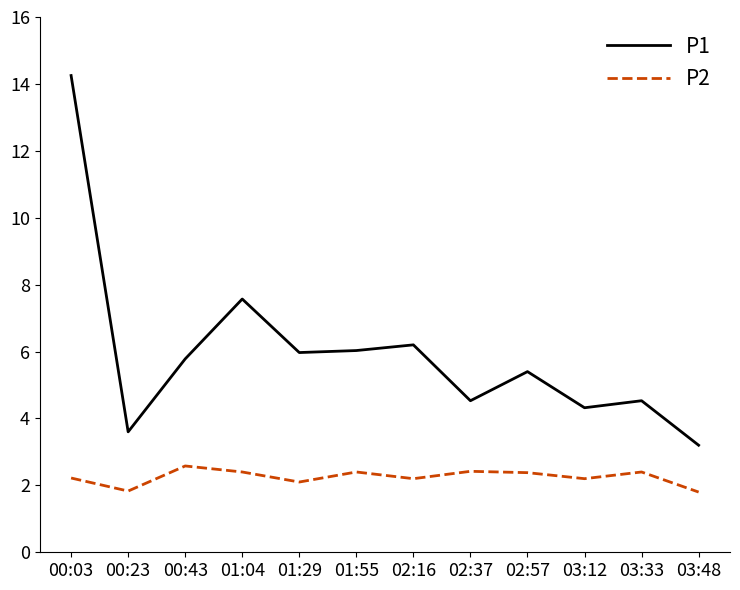

What are all the series names shown in the legend?

P1, P2